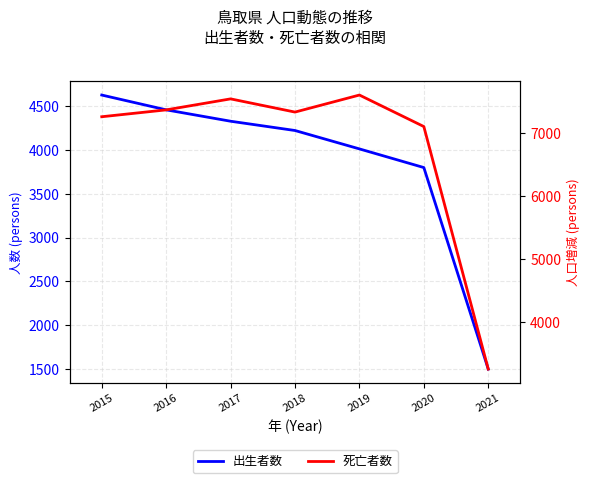

Which series has the largest range (max minus min)?

死亡者数